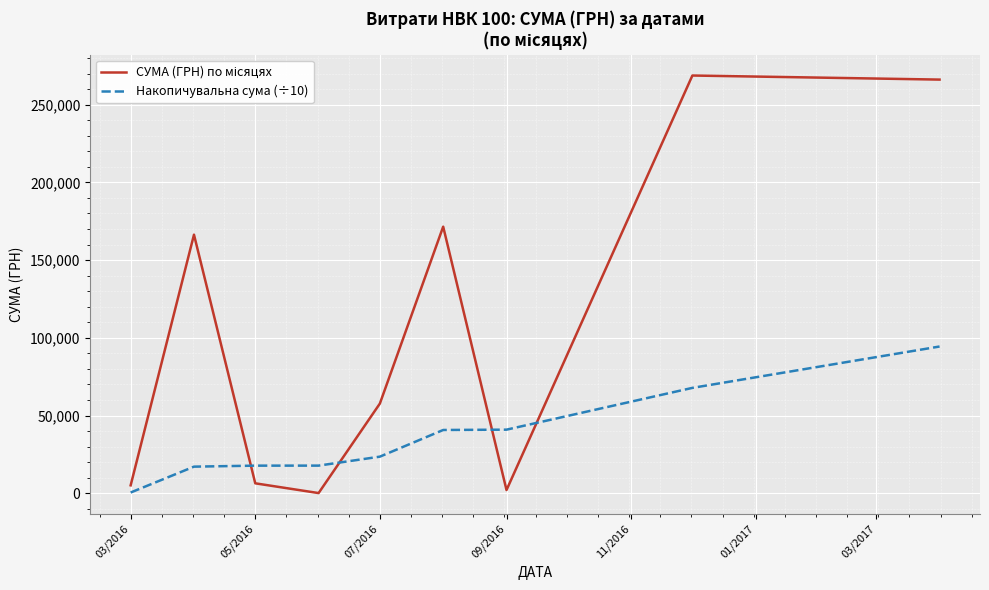

What is the difference between the maximum and minimum values in the Накопичувальна сума (÷10) series?

93917.9